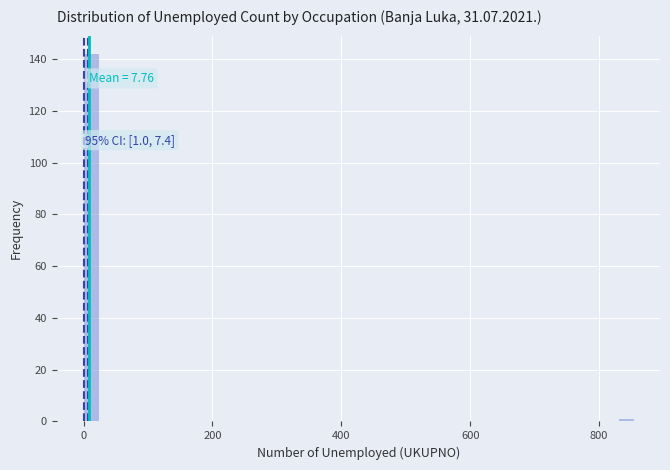

Read against the x-axis, roughly where is the centre of the tallest bar?

20